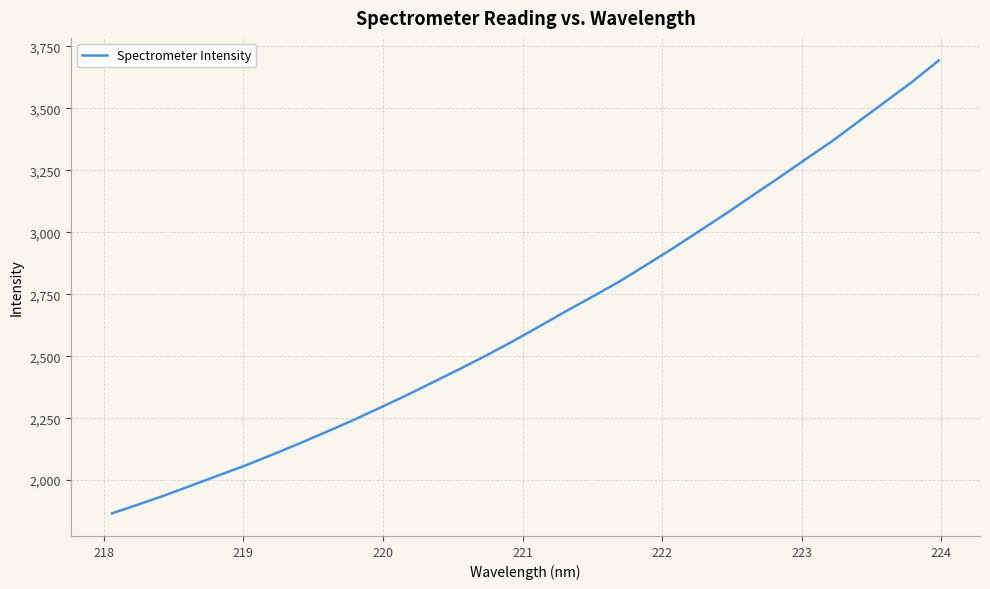

What is the maximum value shown in the chart?

3692.8